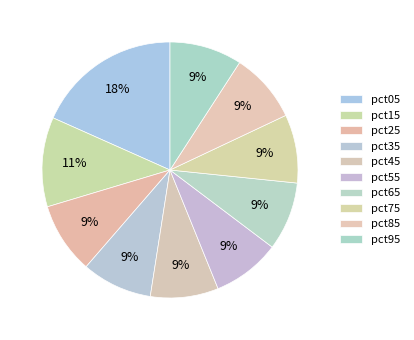

How many segments does this pie chart have?

10